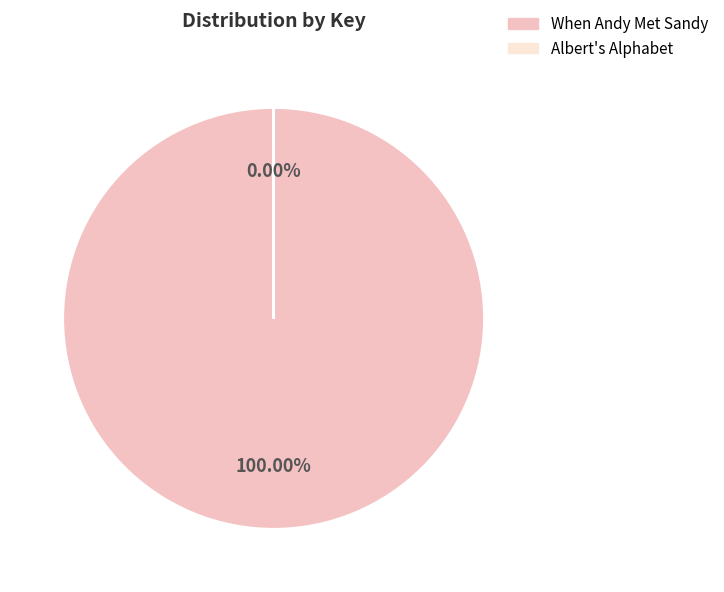

To the nearest percent, what is the difference between the Albert's Alphabet (Key: 7960) and When Andy Met Sandy (Key: 483713406) slice percentages?

100%